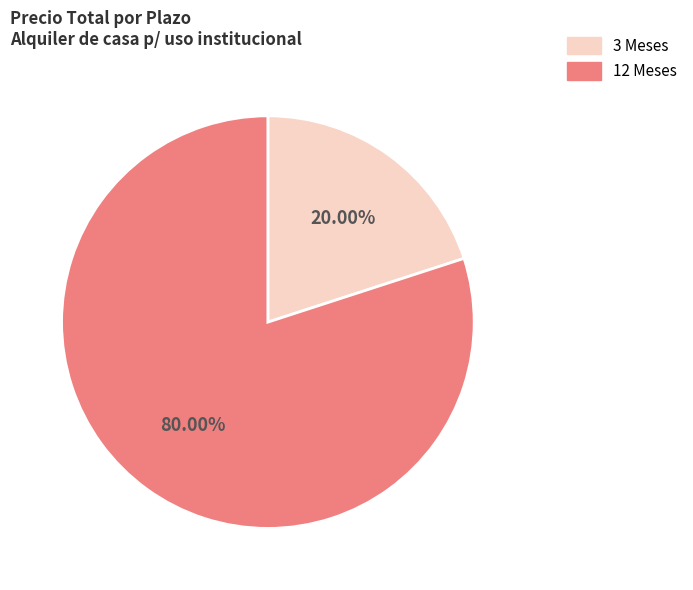

Combined, what portion of the pie is 3 Meses and 12 Meses?

100.0%